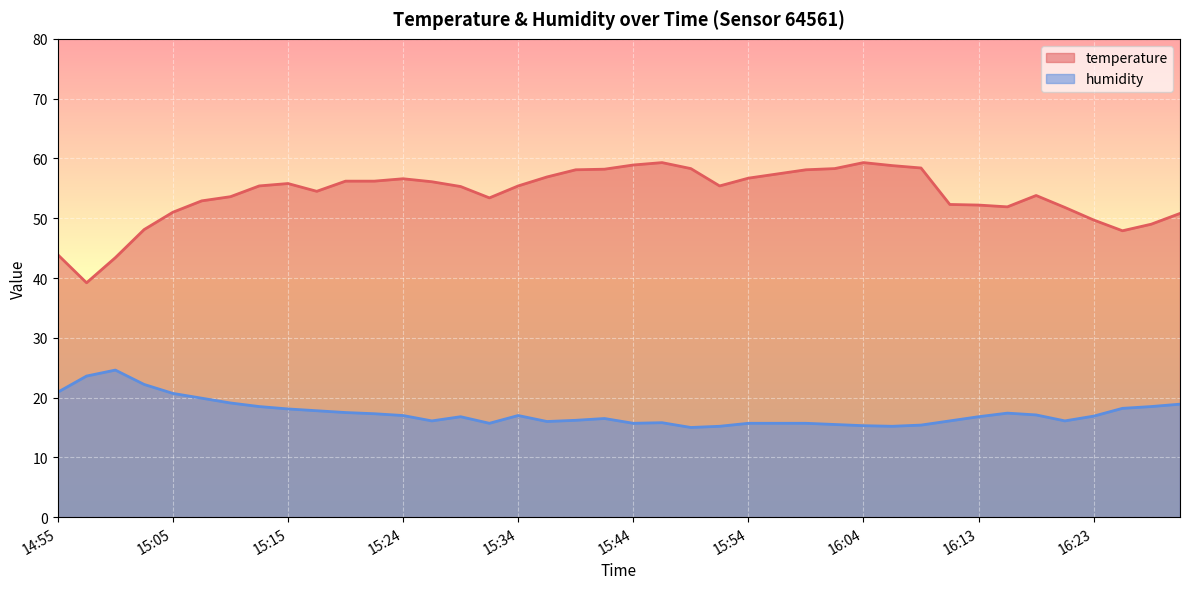

At which category is the sum across all series the highest?

15:46